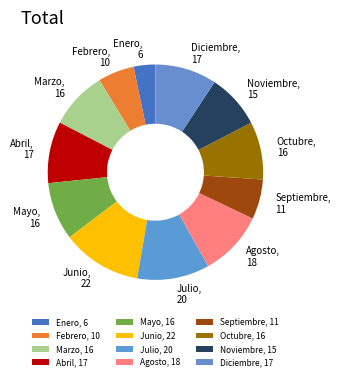

Does Enero represent more than half of the total?

No